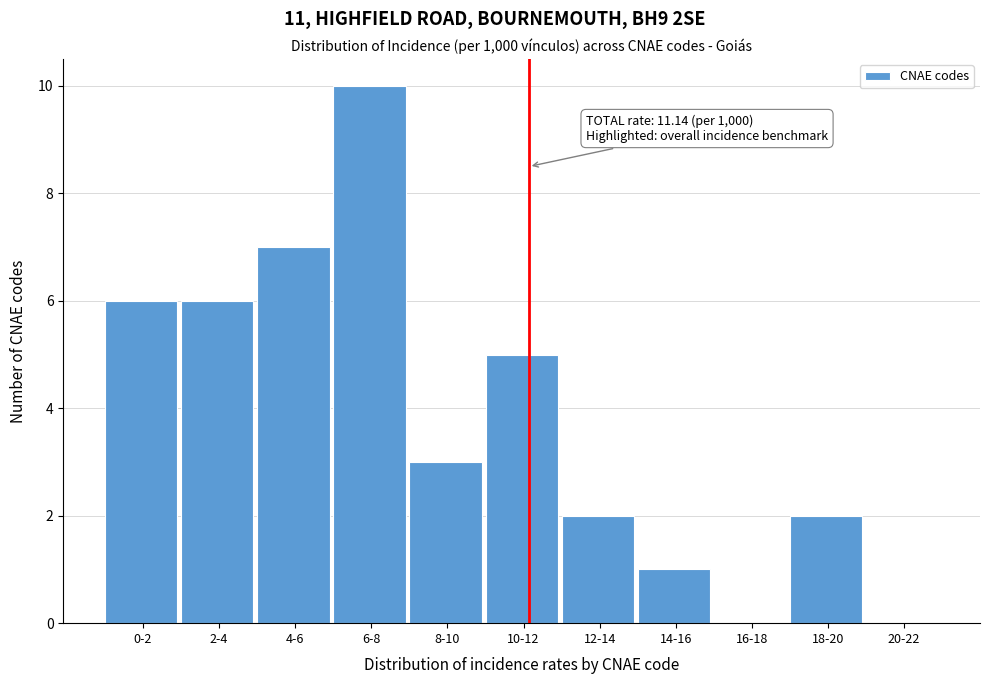

Reading left to right, transcribe all the data shown in this chart.

0-2=6	2-4=6	4-6=7	6-8=10	8-10=3	10-12=5	12-14=2	14-16=1	16-18=0	18-20=2	20-22=0